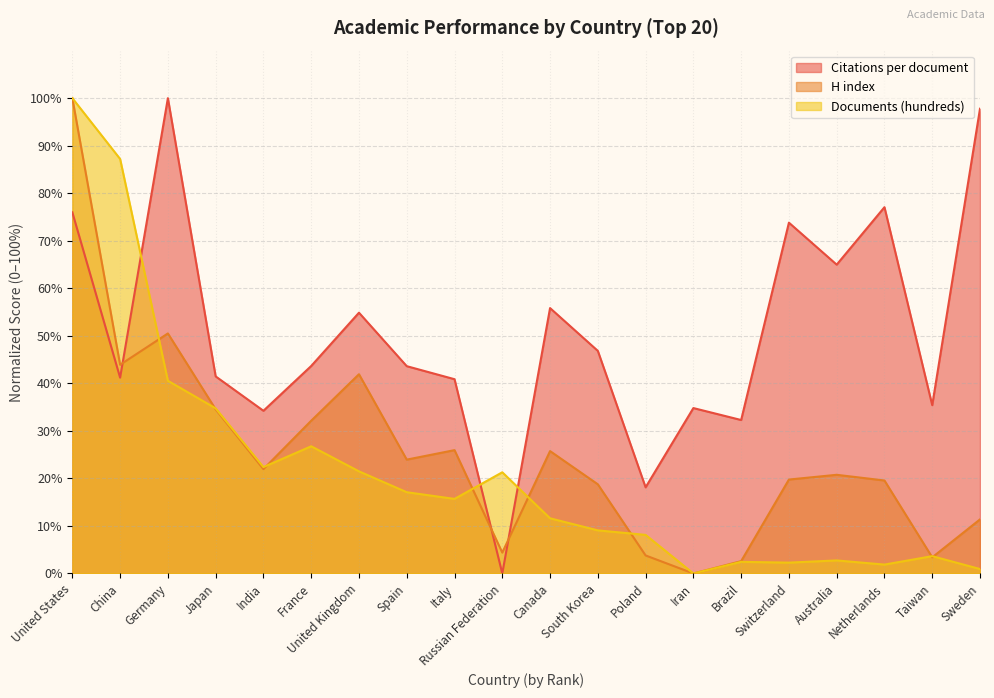

How many values in the Documents (hundreds) series exceed 15?

10